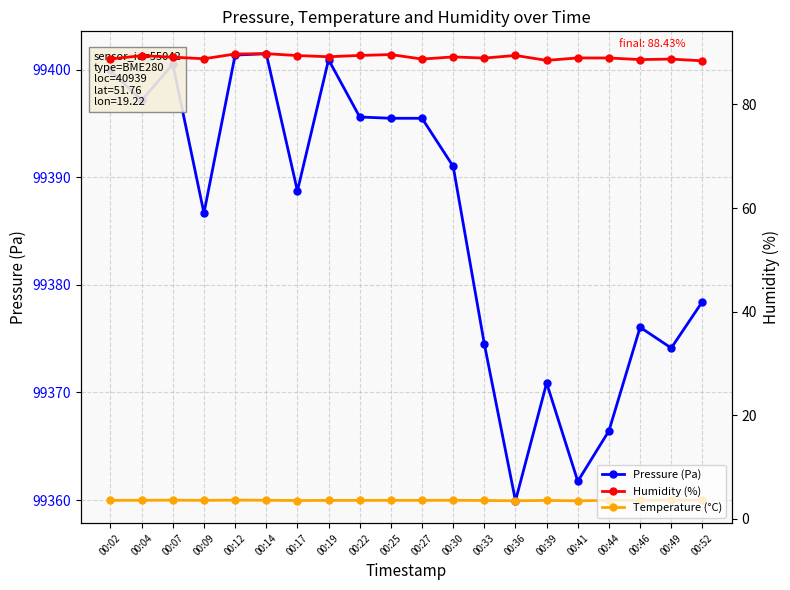

List the labels in order of Temperature (°C) value, largest first.

00:12, 00:07, 00:52, 00:14, 00:49, 00:04, 00:30, 00:02, 00:09, 00:25, 00:27, 00:46, 00:19, 00:22, 00:44, 00:39, 00:33, 00:17, 00:36, 00:41